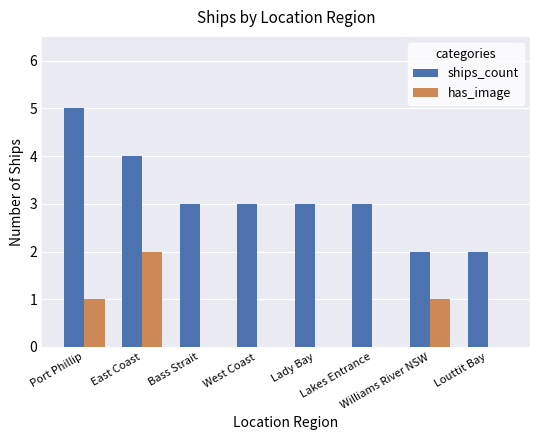

What is the sum of all has_image values?

4